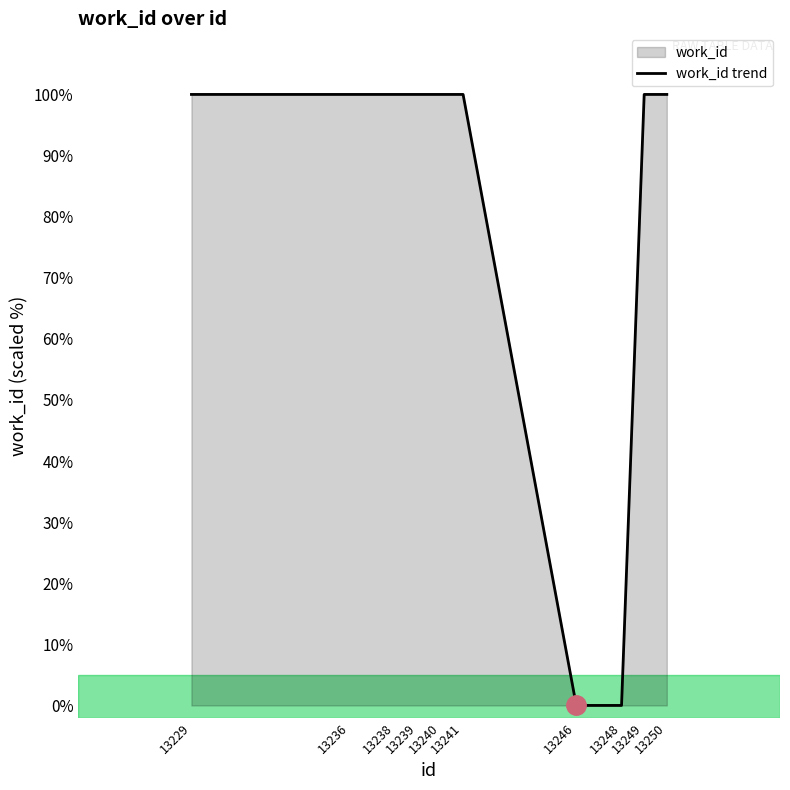

Read the value at 13236.

100